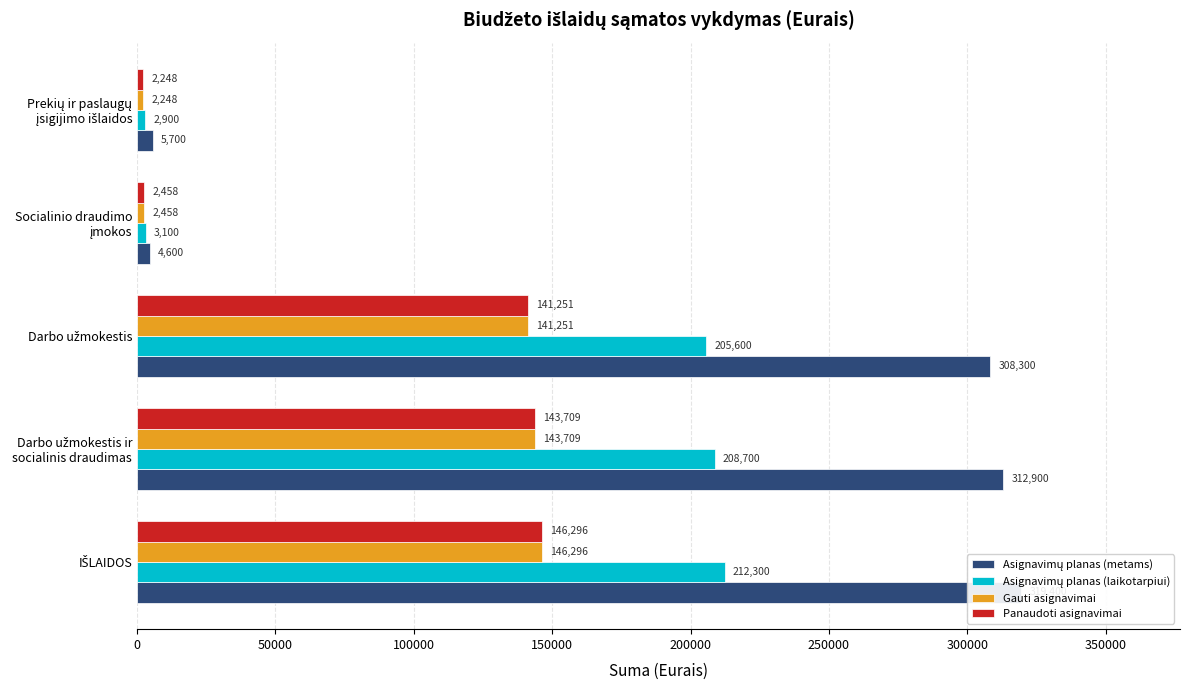

What is the difference between the second highest and minimum values in the Asignavimų planas (laikotarpiui) series?

205800.0